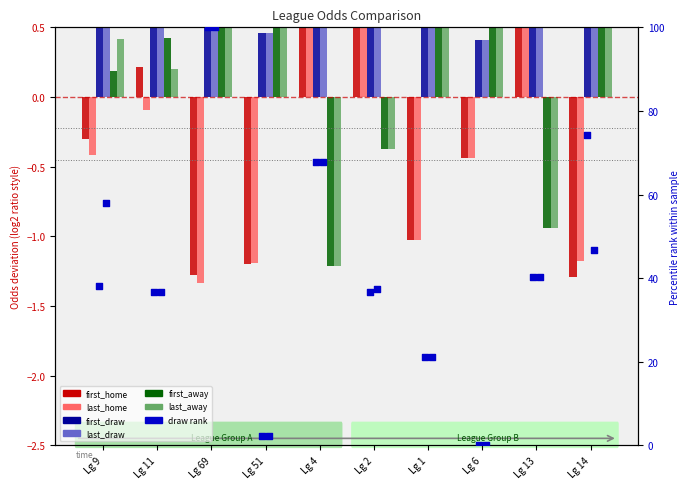

Which series has the largest total across all categories?

first_away